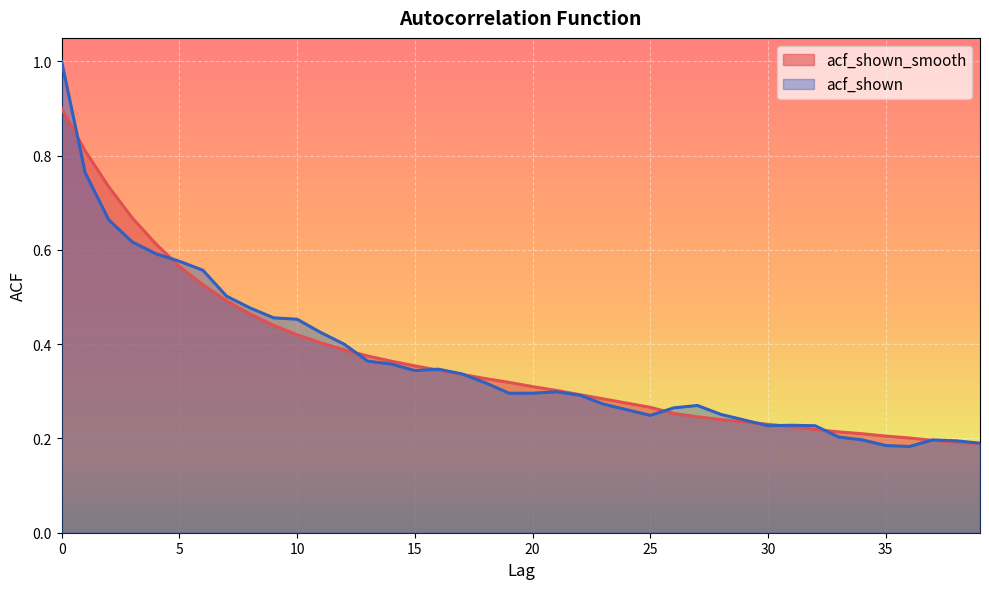

Reading left to right, transcribe all the data shown in this chart.

acf_shown_smooth: 0=0.9	1=0.8	2=0.7	3=0.7	4=0.6	5=0.6	6=0.5	7=0.5	8=0.5	9=0.4	10=0.4	11=0.4	12=0.4	13=0.4	14=0.4	15=0.4	16=0.3	17=0.3	18=0.3	19=0.3	20=0.3	21=0.3	22=0.3	23=0.3	24=0.3	25=0.3	26=0.3	27=0.2	28=0.2	29=0.2	30=0.2	31=0.2	32=0.2	33=0.2	34=0.2	35=0.2	36=0.2	37=0.2	38=0.2	39=0.2
acf_shown: 0=1.0	1=0.8	2=0.7	3=0.6	4=0.6	5=0.6	6=0.6	7=0.5	8=0.5	9=0.5	10=0.5	11=0.4	12=0.4	13=0.4	14=0.4	15=0.3	16=0.3	17=0.3	18=0.3	19=0.3	20=0.3	21=0.3	22=0.3	23=0.3	24=0.3	25=0.2	26=0.3	27=0.3	28=0.3	29=0.2	30=0.2	31=0.2	32=0.2	33=0.2	34=0.2	35=0.2	36=0.2	37=0.2	38=0.2	39=0.2